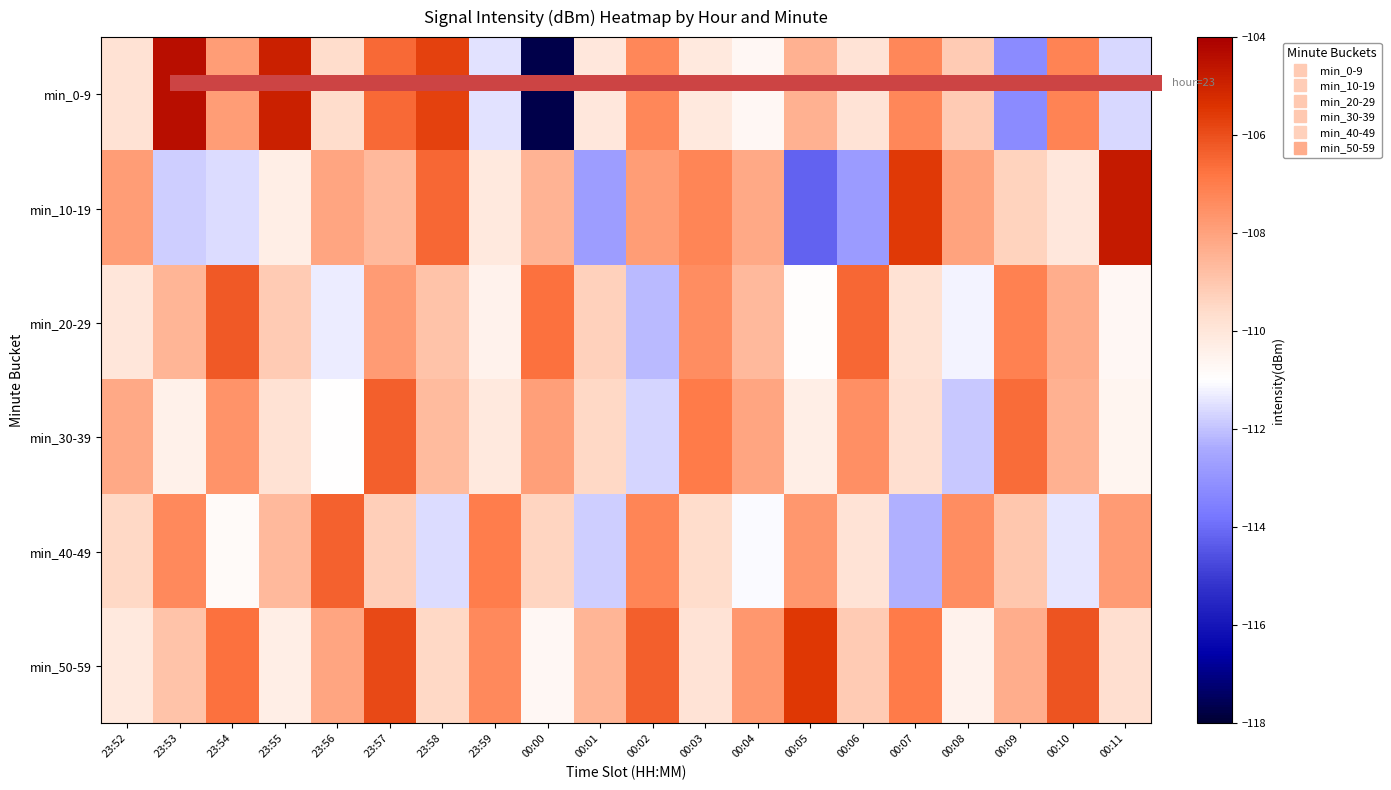

What is the total value across all series at 23:54?

-650.7